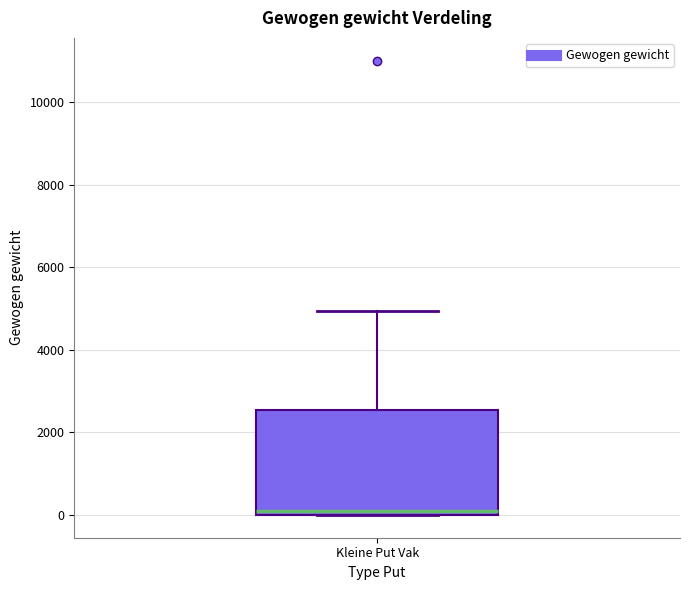

Where does the median line of the box for Kleine Put Vak sit on the y-axis? The values are not printed on the chart, so give them approximately, as read against the axis.

200